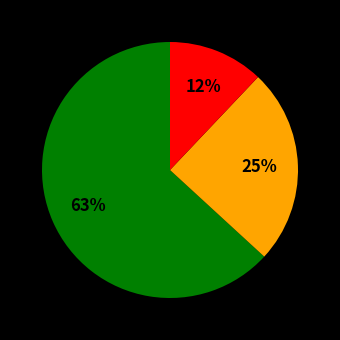

To the nearest percent, what is the difference between the largest and smallest slice percentages?

51%